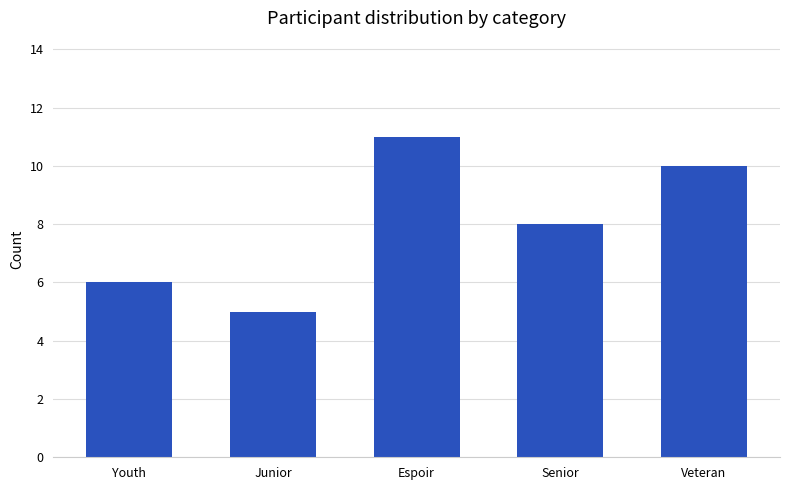

What is the greatest value displayed?

11